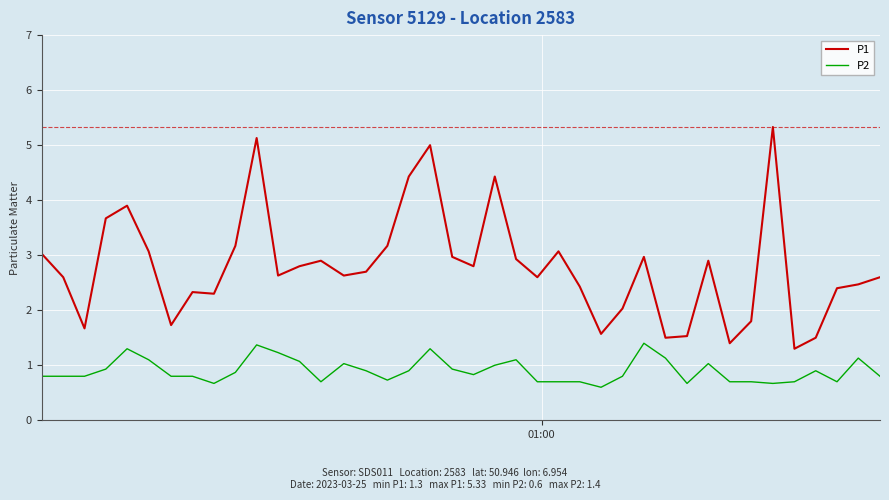

Rank the series by their average value, from highest to lowest.

P1, P2